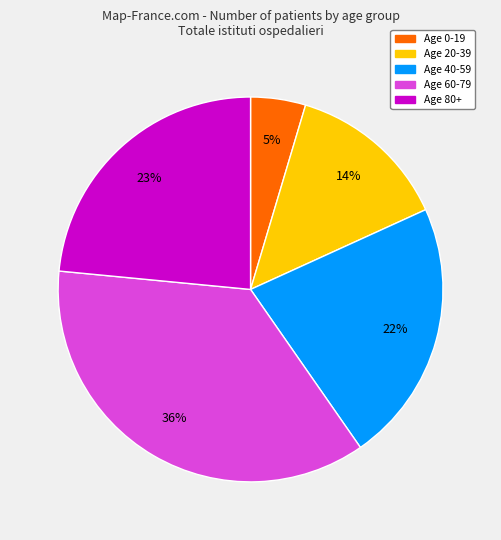

Count the number of slices in the pie.

5